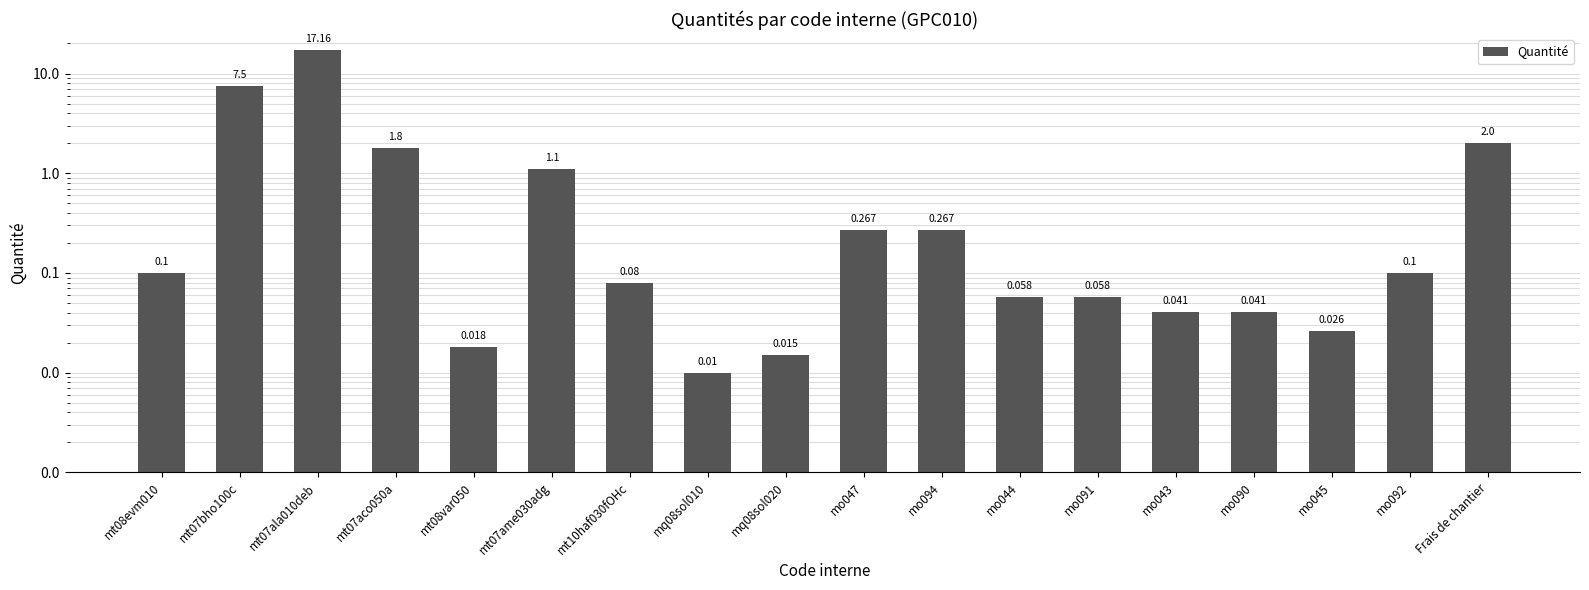

Does the chart contain stacked bars?

No